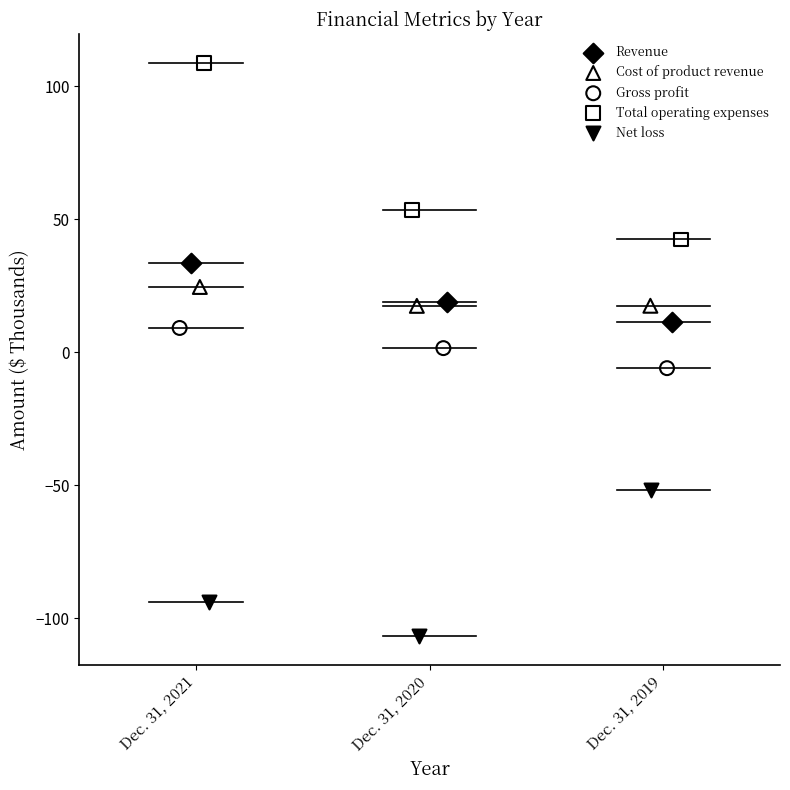

What are all the series names shown in the legend?

Revenue, Cost of product revenue, Gross profit, Total operating expenses, Net loss